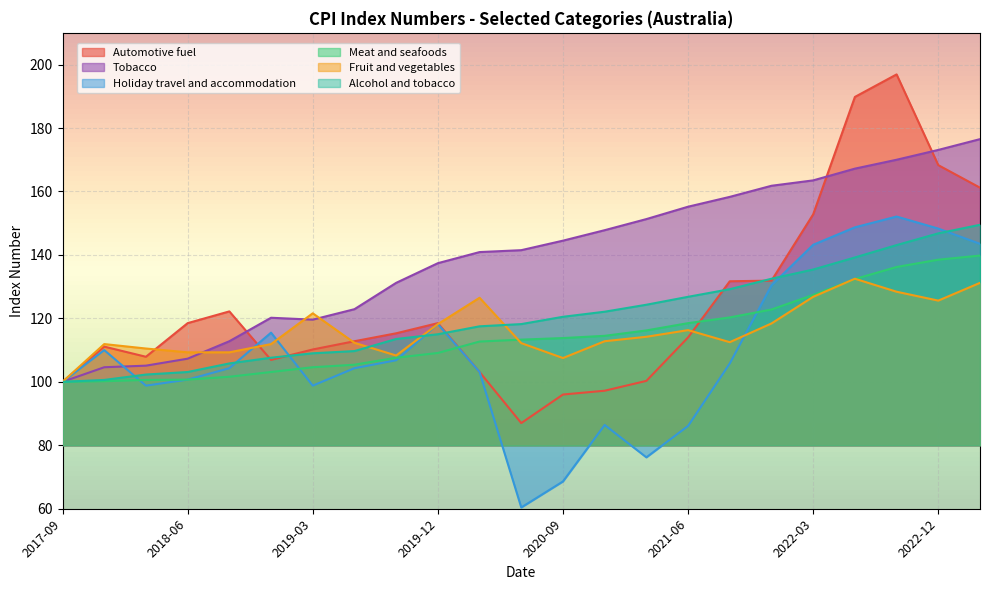

How many intersections are there between Holiday travel and accommodation and Meat and seafoods?

5